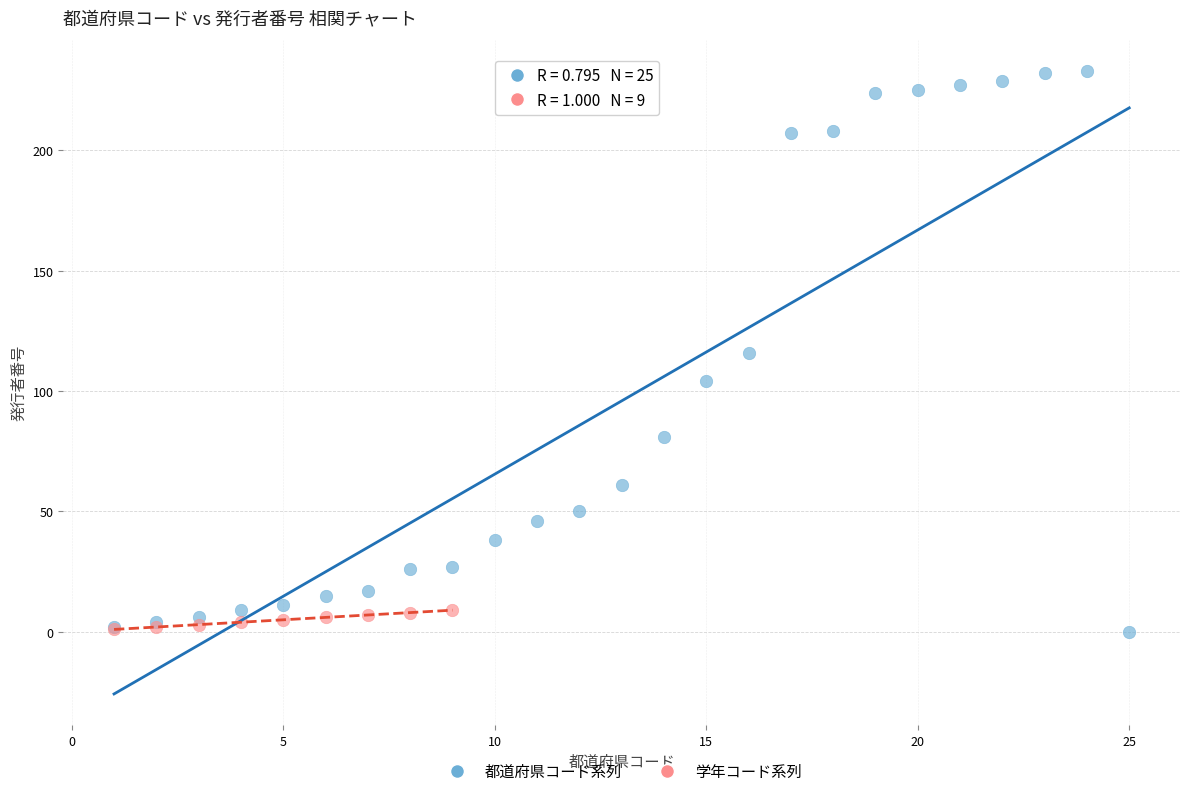

Which series reaches the maximum Y coordinate?

都道府県コード系列